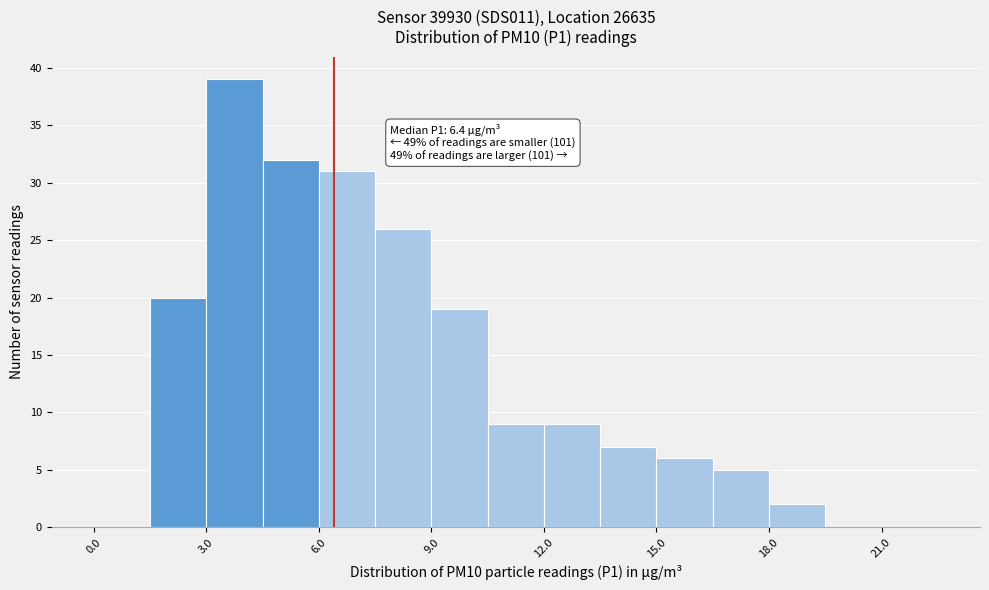

Read against the x-axis, roughly where is the centre of the tallest bar?

4.0